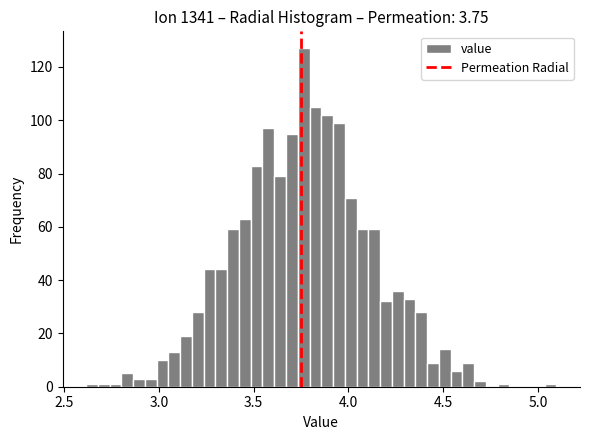

Read against the x-axis, roughly where is the centre of the tallest bar?

3.75